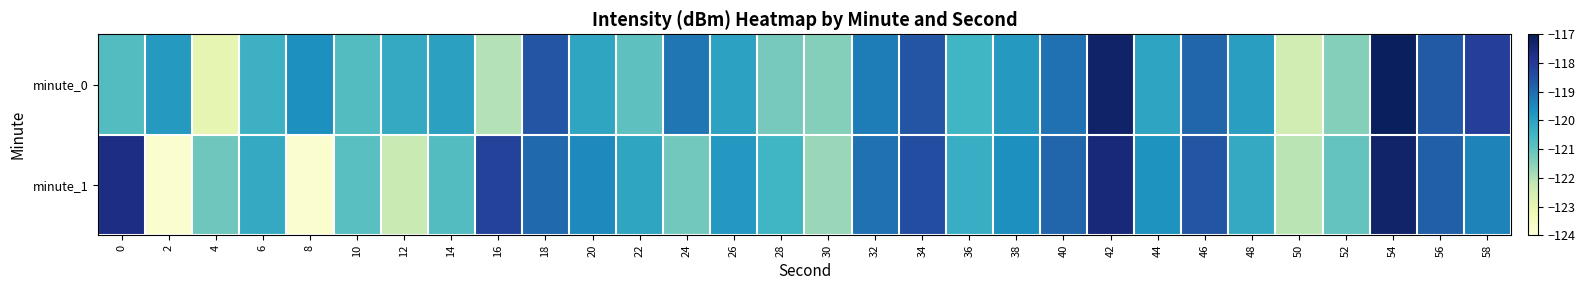

At 14, list the series in order from largest to smallest.

minute_0, minute_1